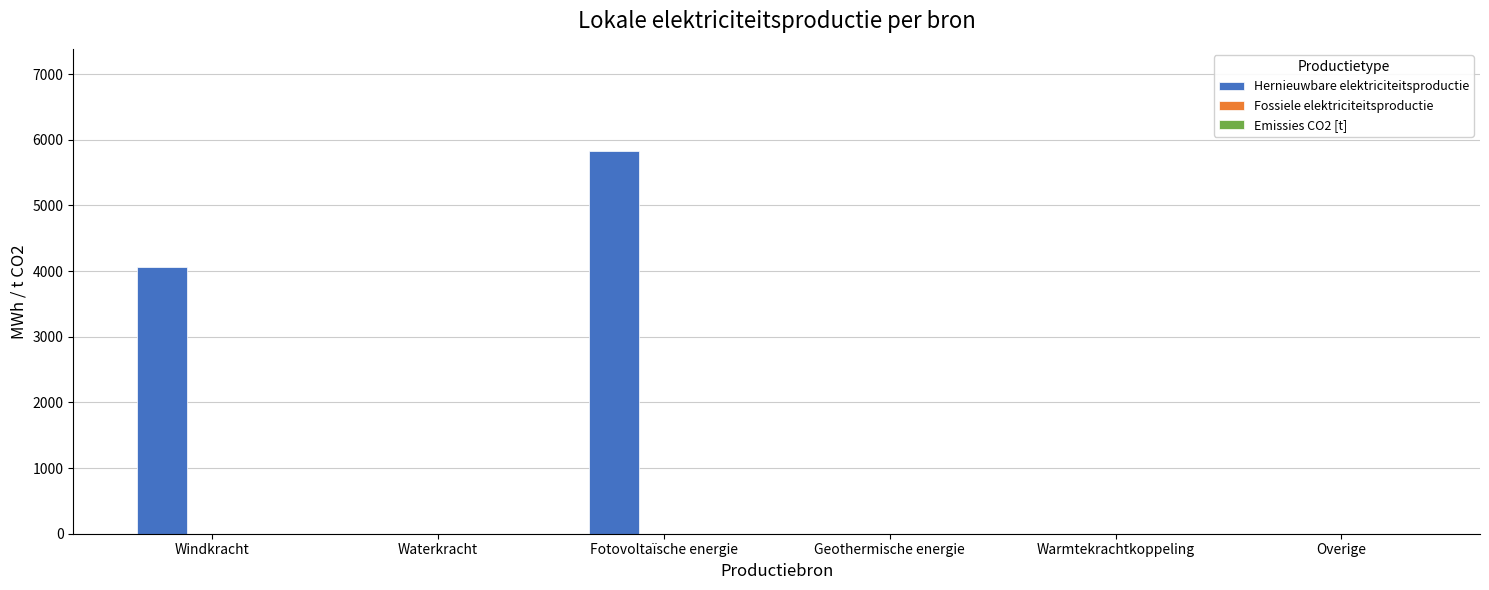

What is the maximum value shown in the chart?

5828.9